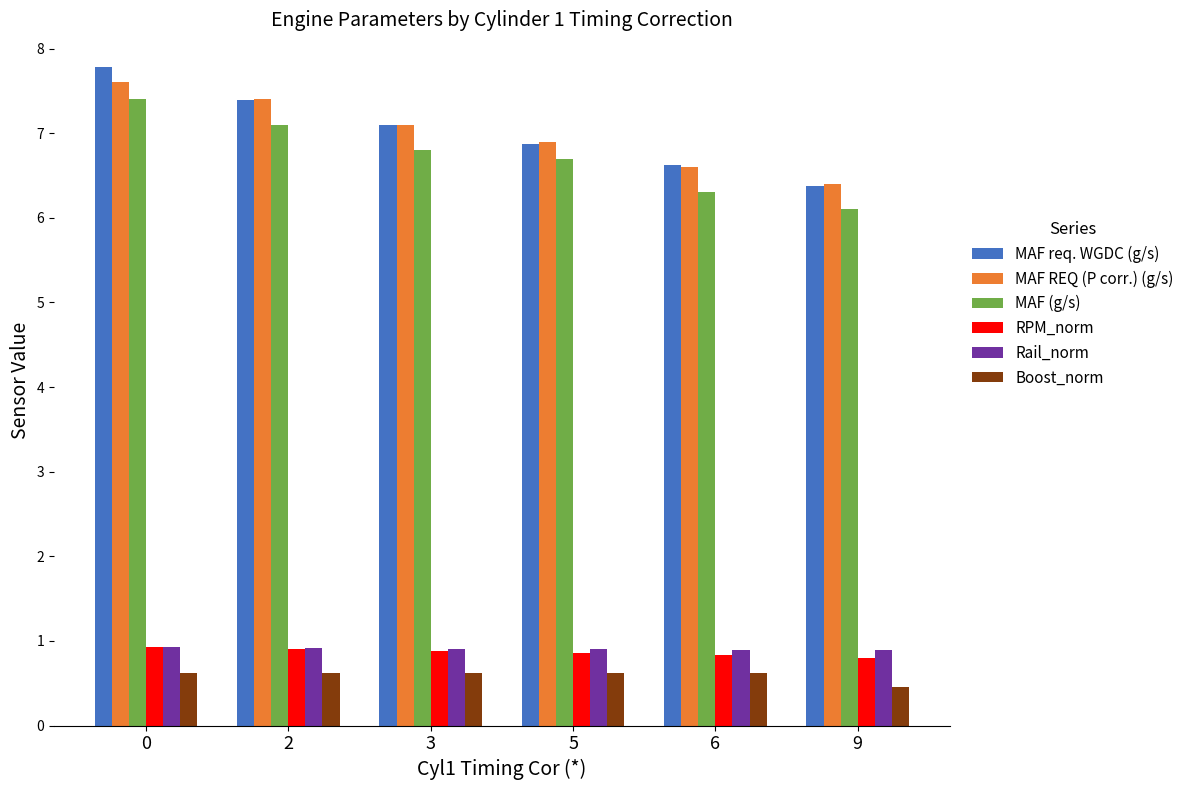

At how many categories does at least one series exceed 3?

6